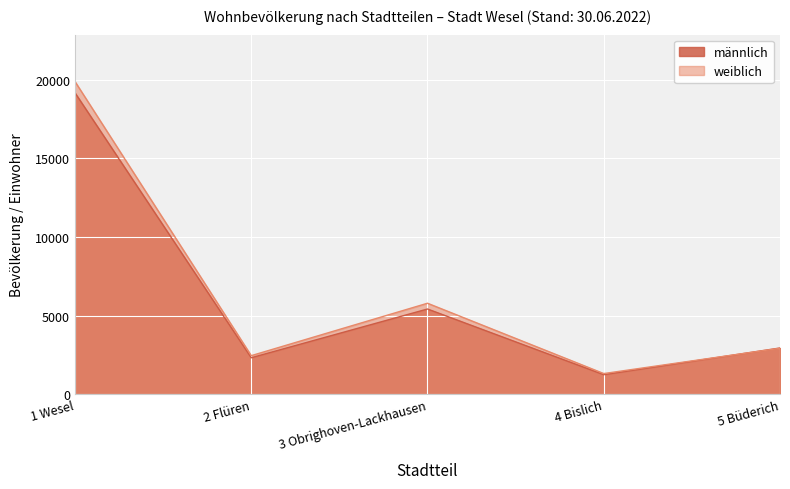

What is the difference between the maximum and minimum values in the männlich series?

17929